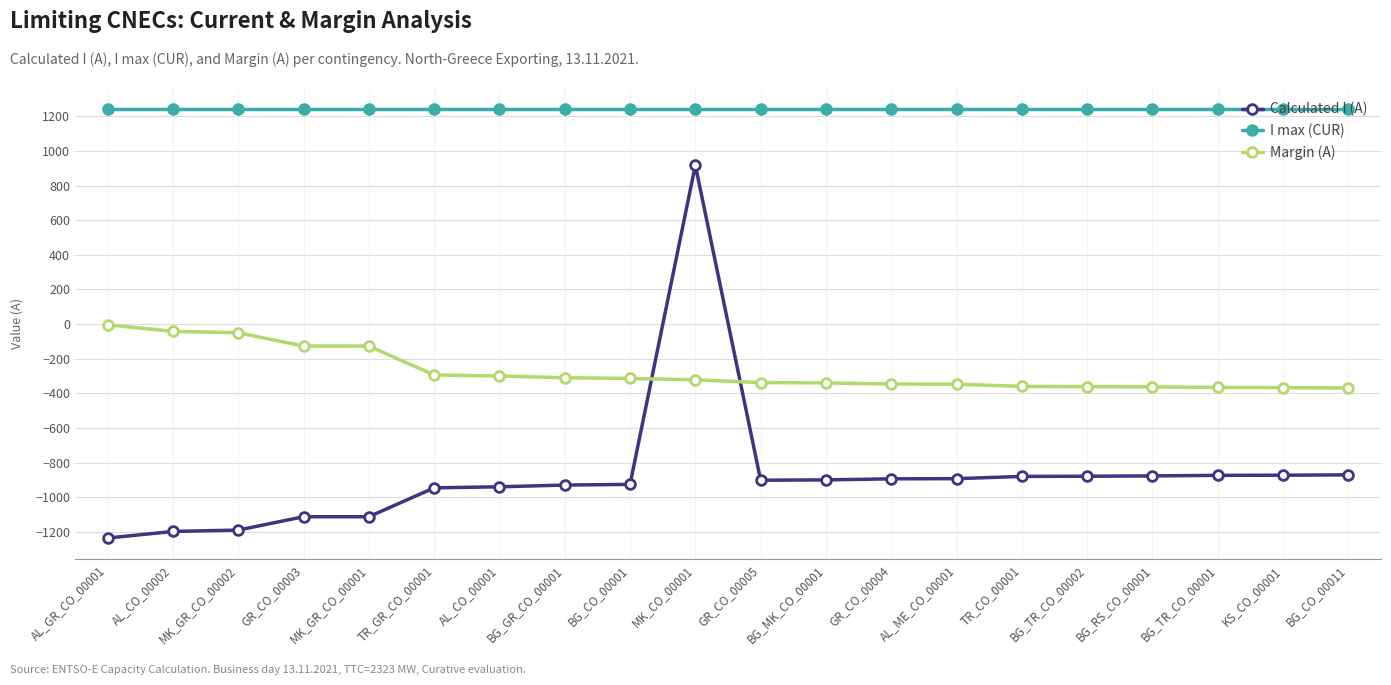

What is the smallest value displayed?

-1236